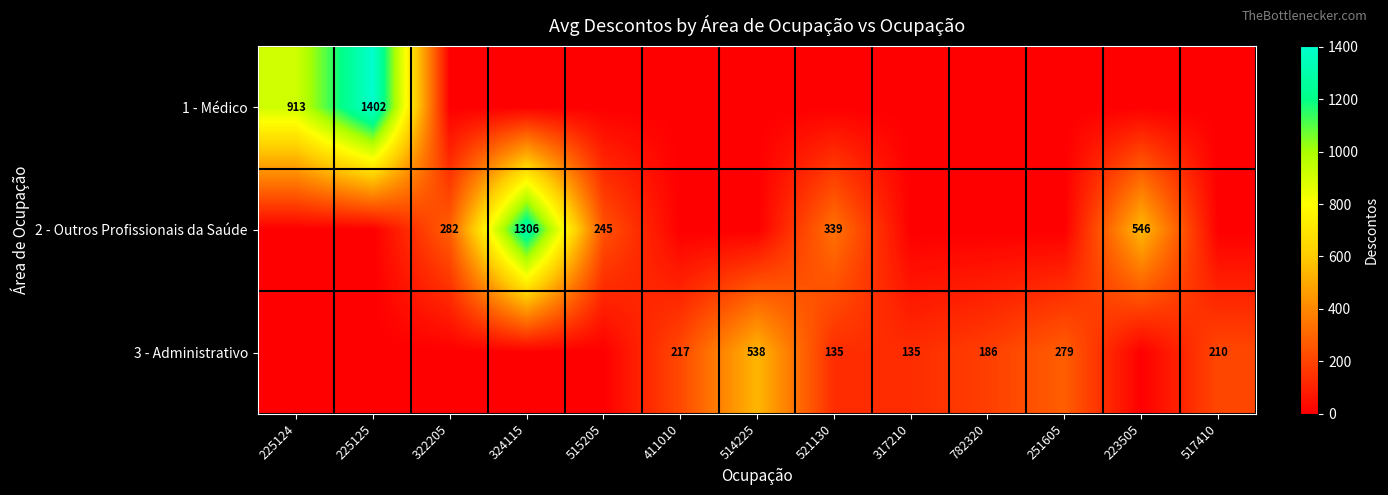

Which category has the lowest value across all series?

322205